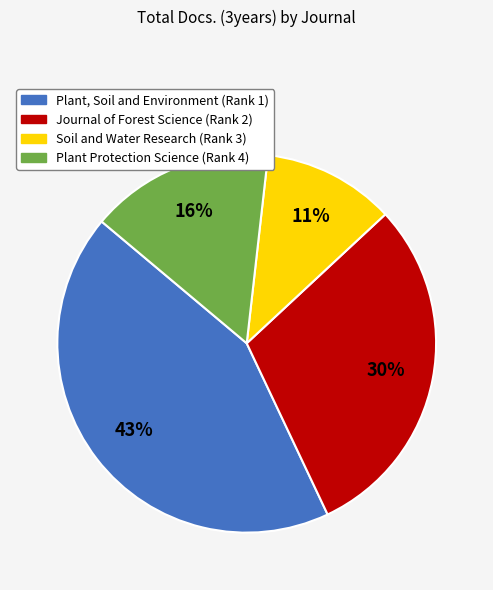

Is Journal of Forest Science (Rank 2) the majority of the pie?

No